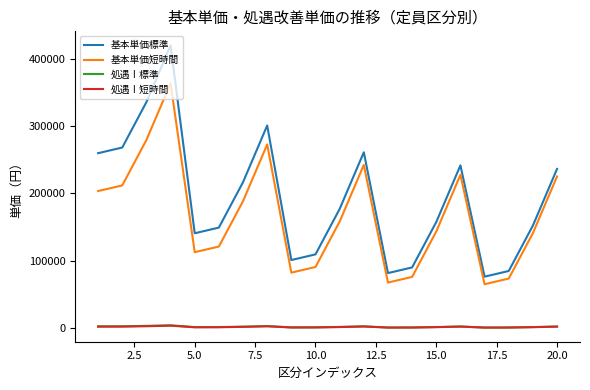

True or false: 基本単価短時間 and 処遇Ⅰ短時間 intersect in this chart.

False